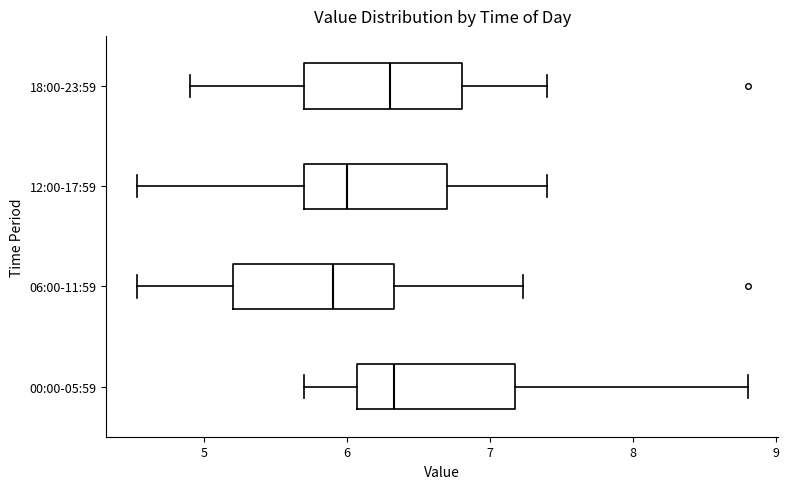

Where does the median line of the box for 12:00-17:59 sit on the x-axis? The values are not printed on the chart, so give them approximately, as read against the axis.

6.0